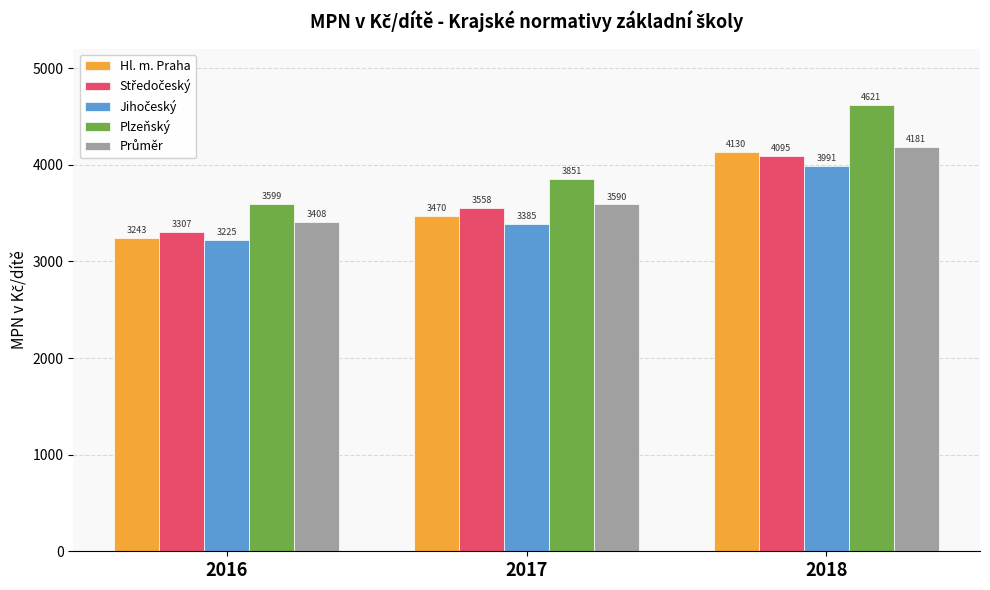

What is the total value across all series at 2016?

16781.4